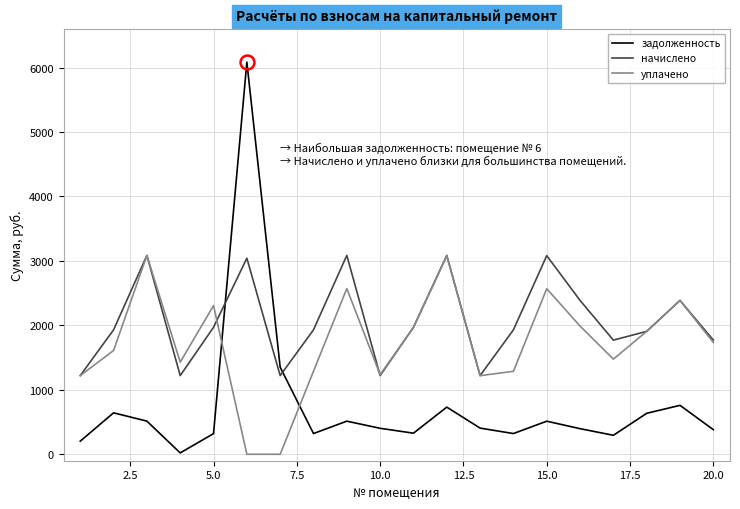

Which series has the widest spread of values?

задолженность